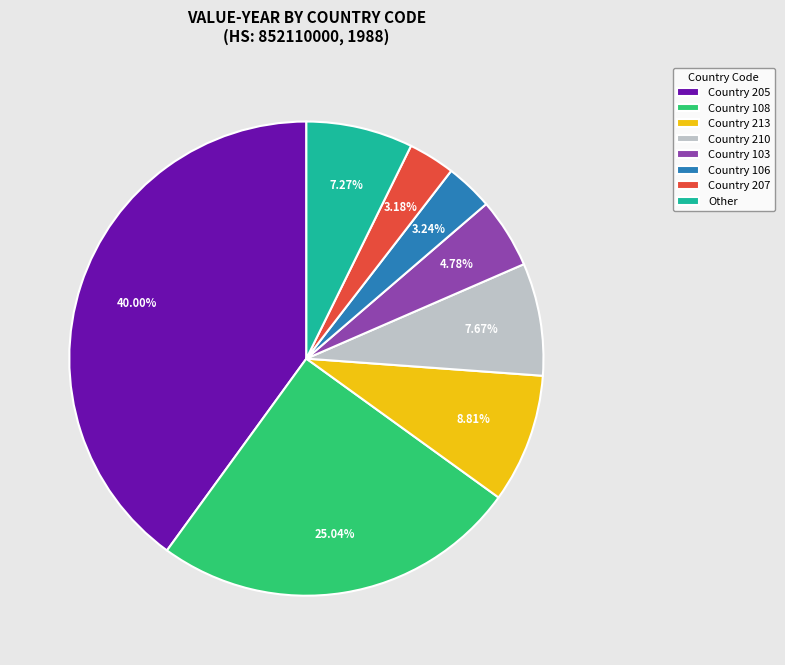

Does any single category account for the majority?

No